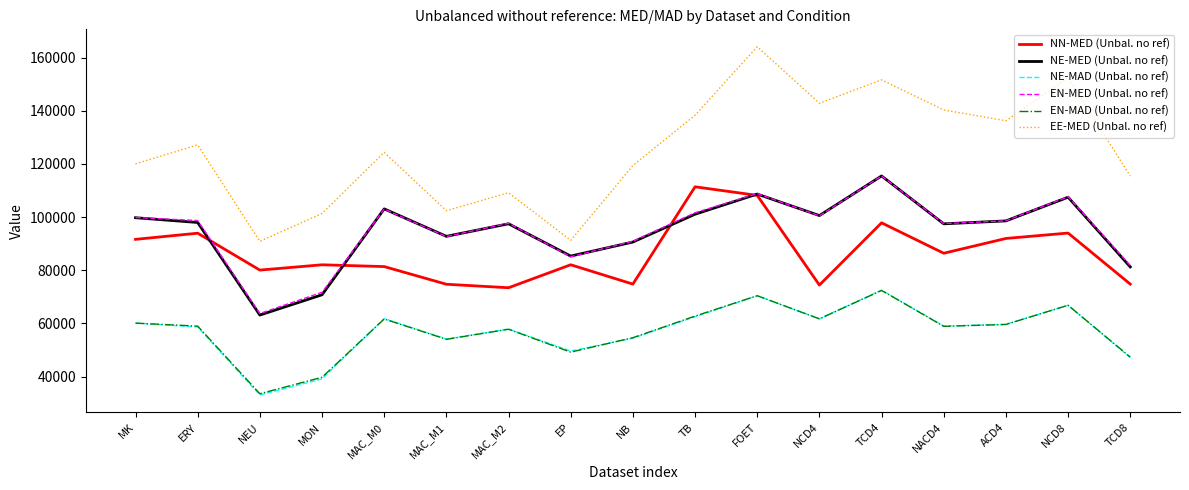

What is the spread (max minus min) of values at MAC_M1?

48389